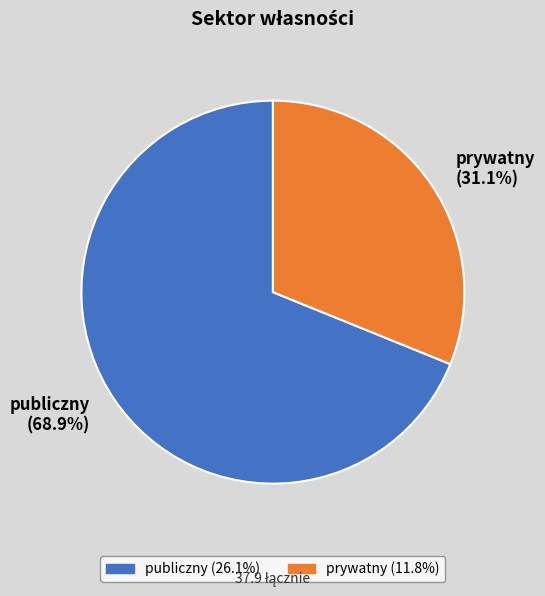

Which slice represents more than half of the pie?

publiczny